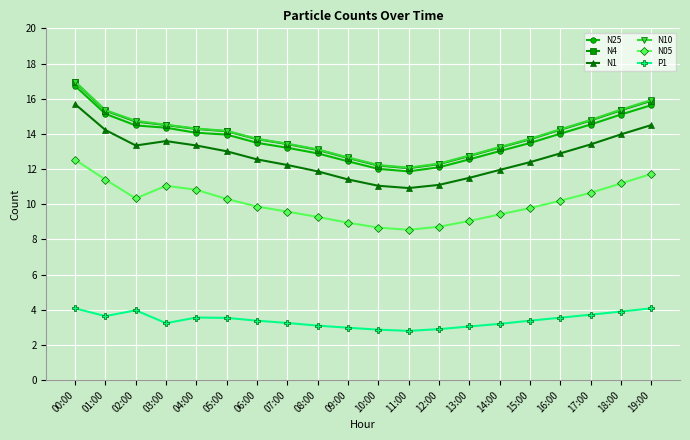

Which category has the highest value across all series?

00:00